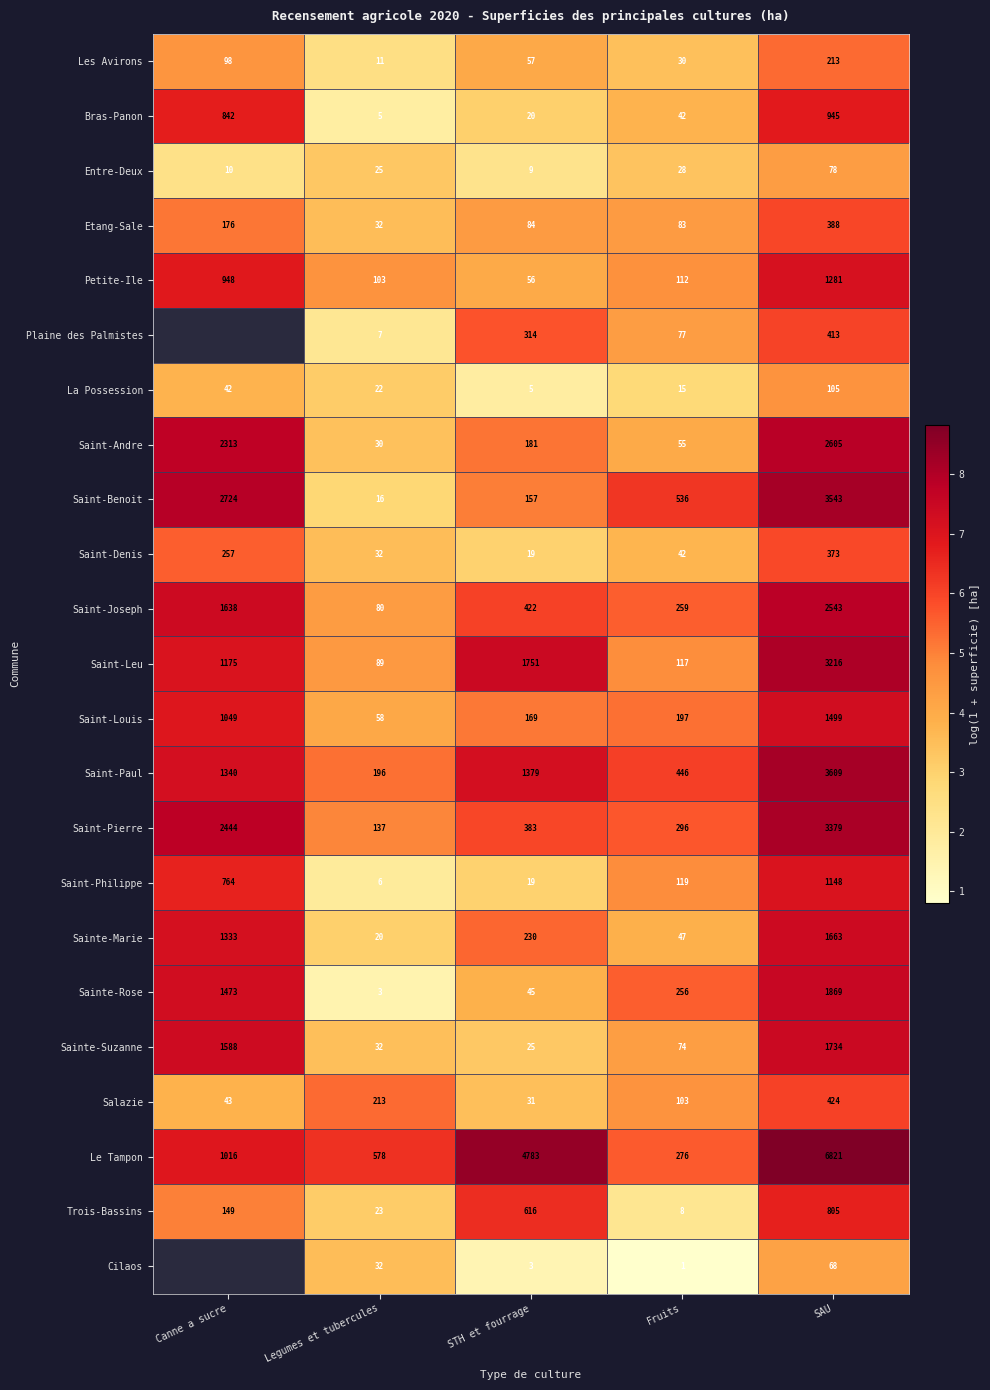

Rank the categories by Sainte-Suzanne value from highest to lowest.

SAU, Canne a sucre, Fruits, Legumes et tubercules, STH et fourrage